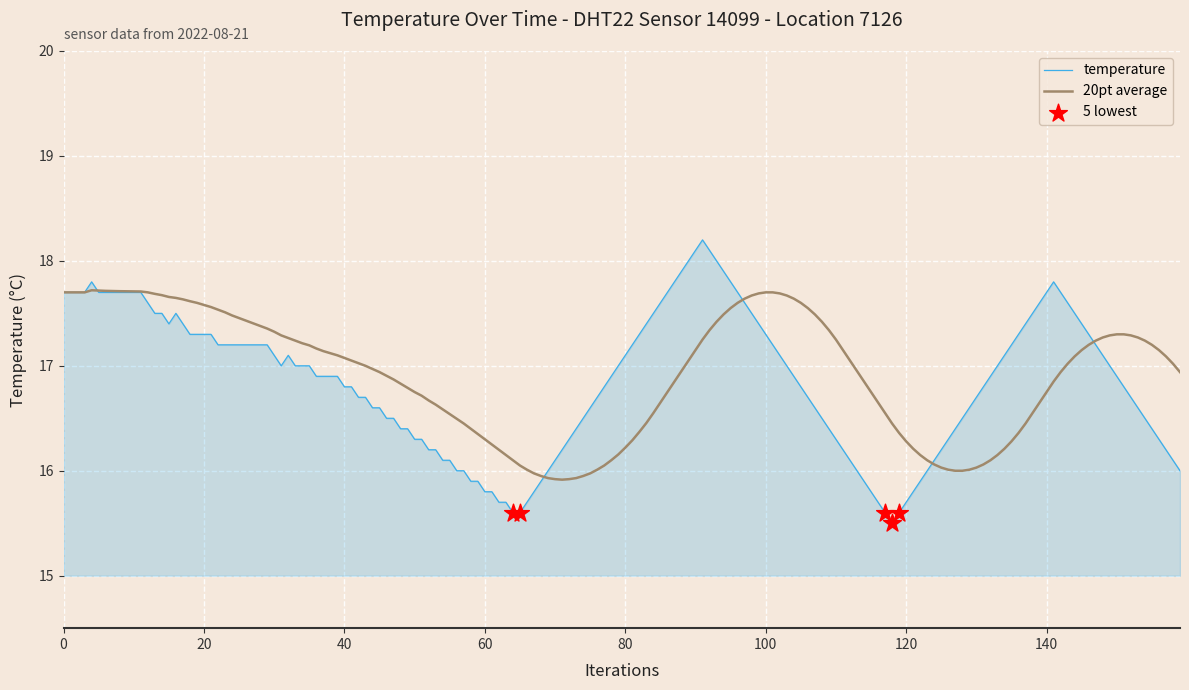

What is the maximum value shown in the chart?

18.2